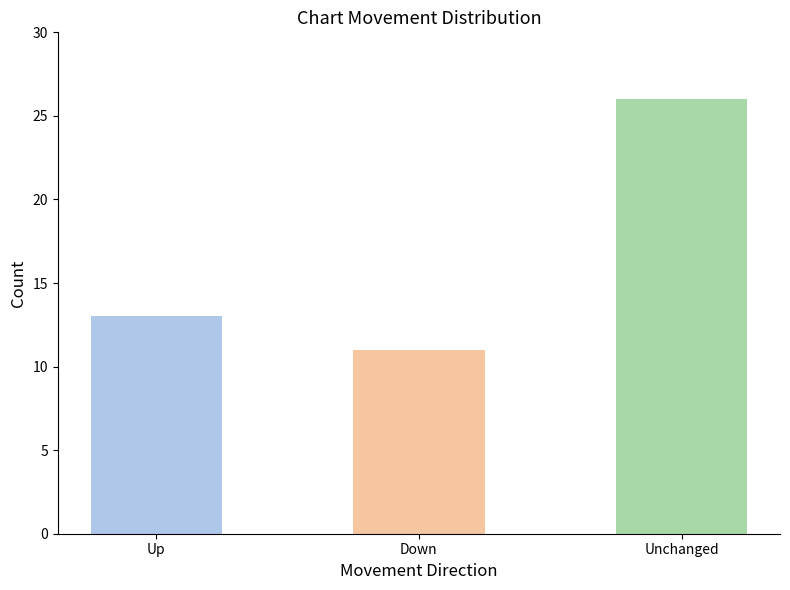

Are the bars horizontal?

No